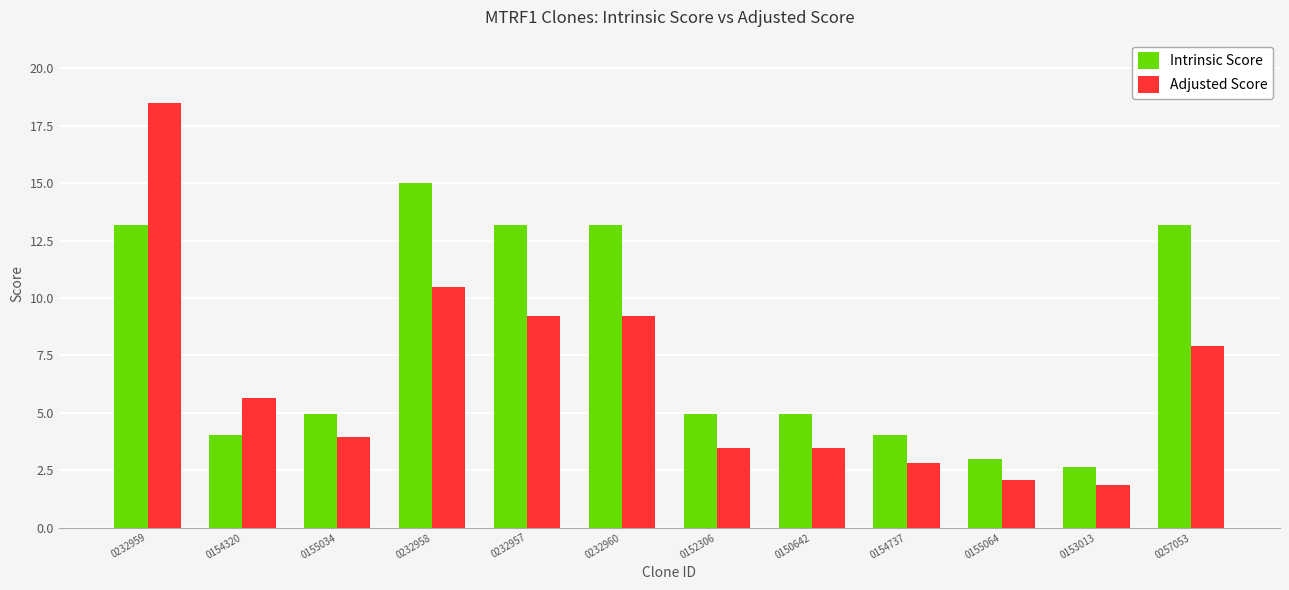

What position from the right is 0232959?

12